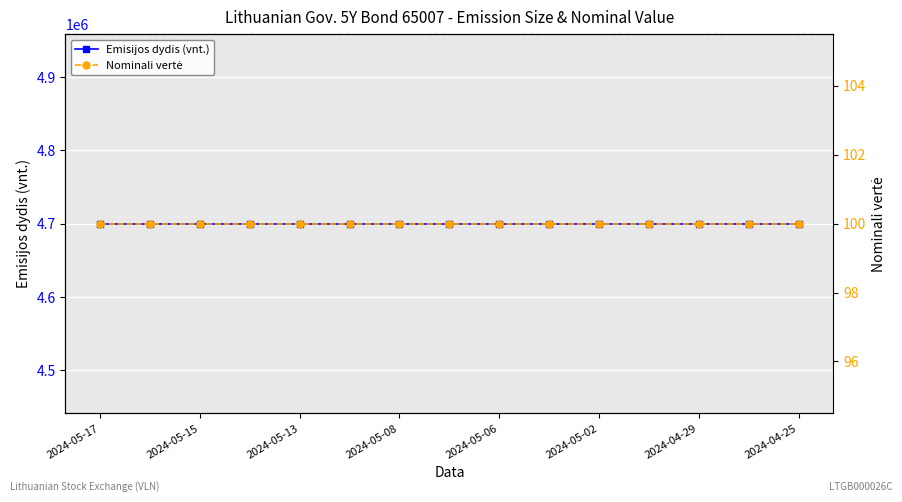

True or false: Emisijos dydis (vnt.) and Nominali vertė intersect in this chart.

False